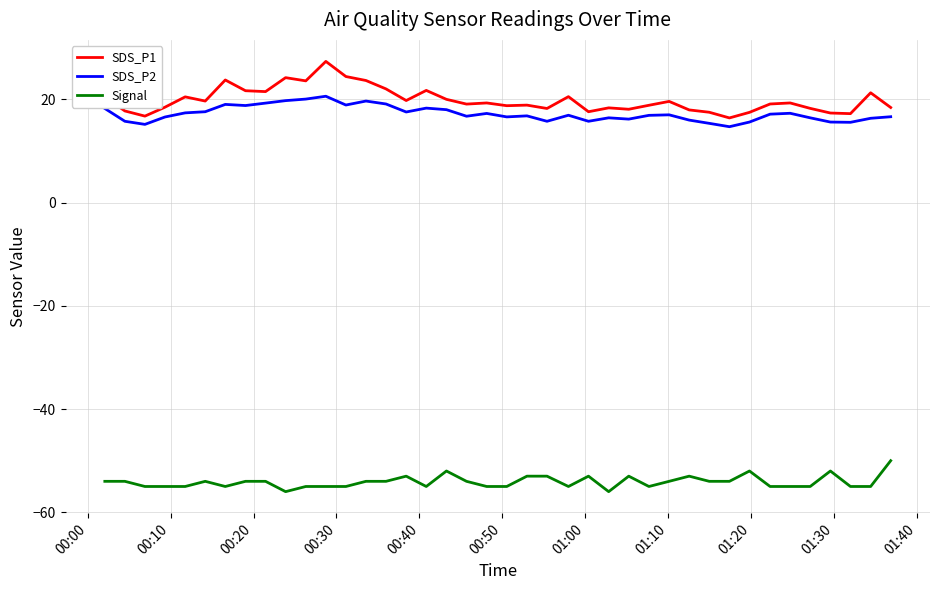

What is the highest value of the Signal series?

-50.0